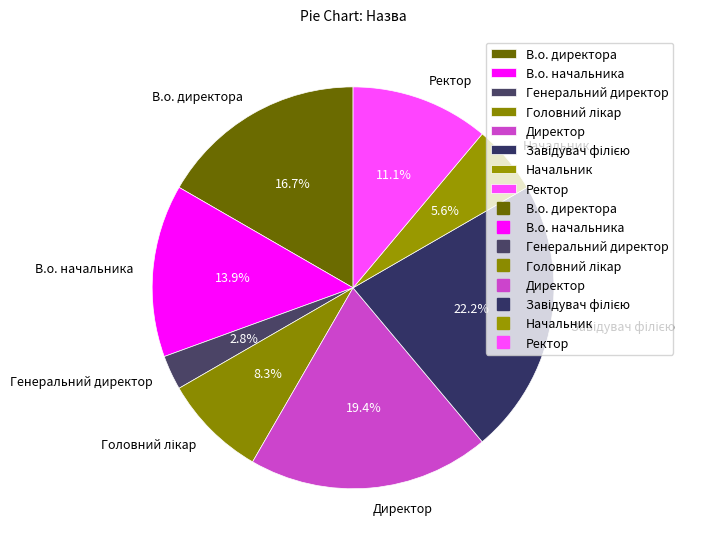

How much of the chart is everything except Генеральний директор?

97.2%